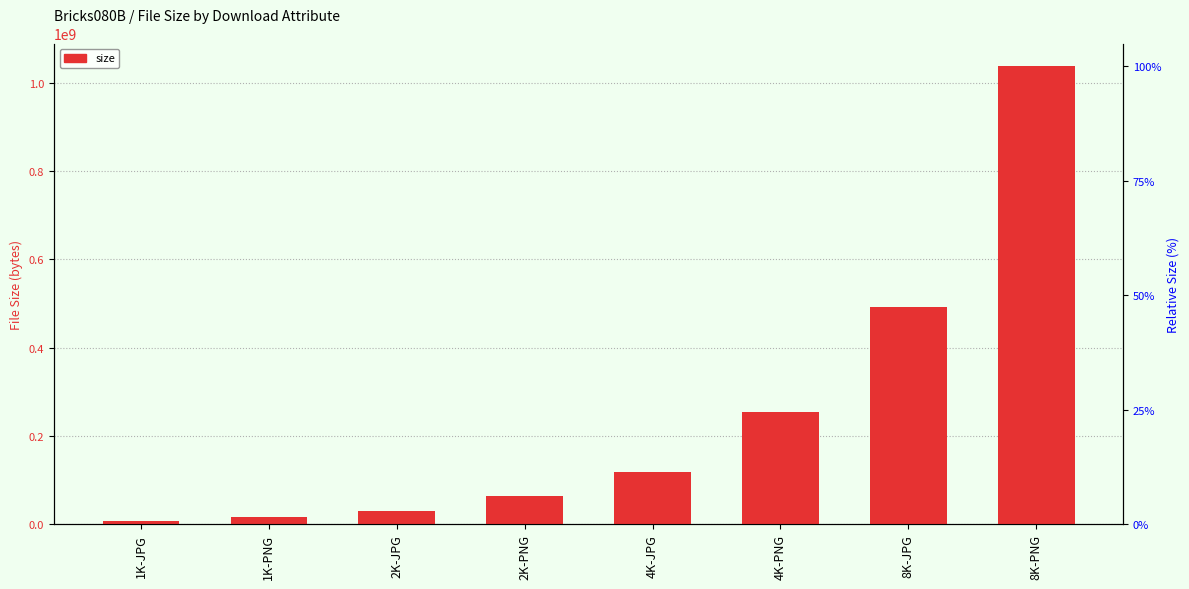

Reading right to left, list all the values displayed in this chart.

8K-PNG=1036836807	8K-JPG=491354933	4K-PNG=253412631	4K-JPG=117678004	2K-PNG=63315066	2K-JPG=29537112	1K-PNG=16882409	1K-JPG=8510869